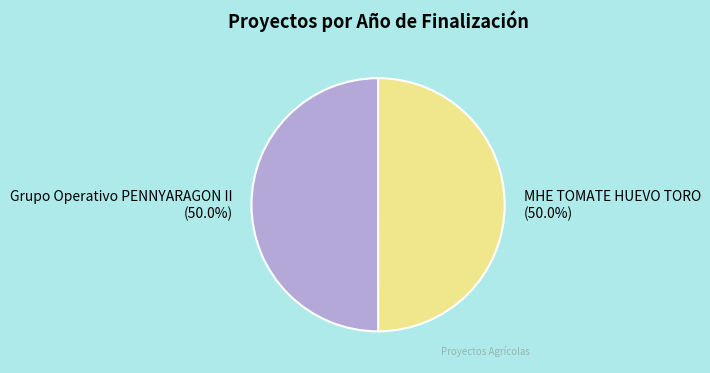

What is the total percentage of Grupo Operativo PENNYARAGON II and MHE TOMATE HUEVO TORO?

100.0%